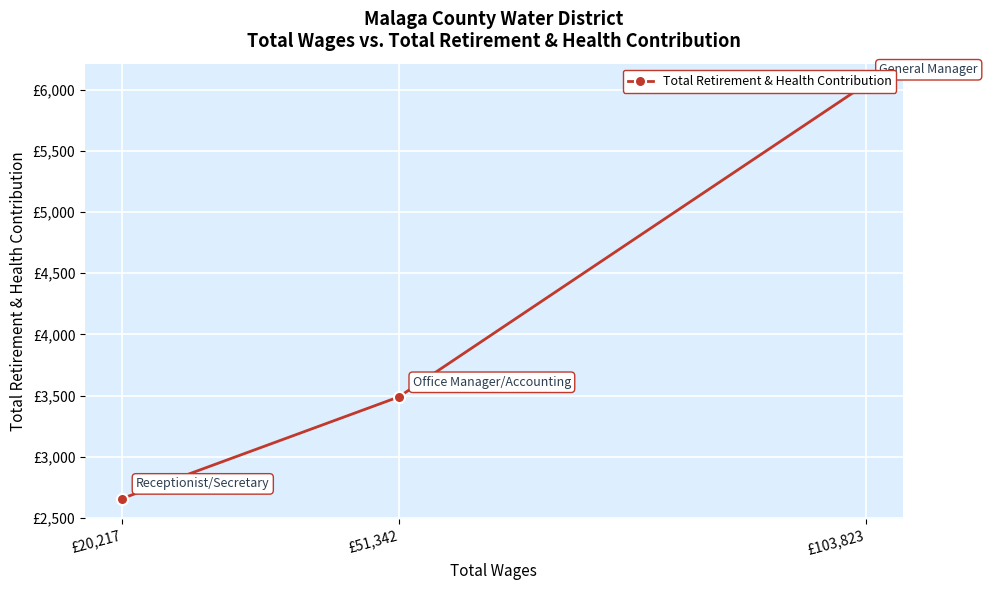

Which category has the lowest value across all series?

£20,217